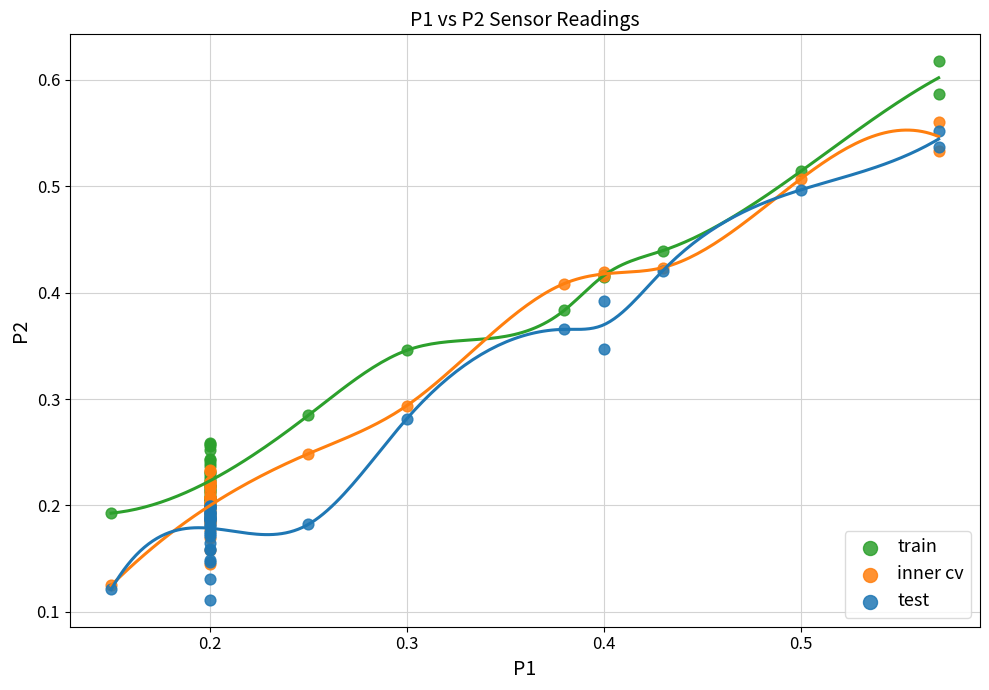

Which series reaches the minimum Y coordinate?

test